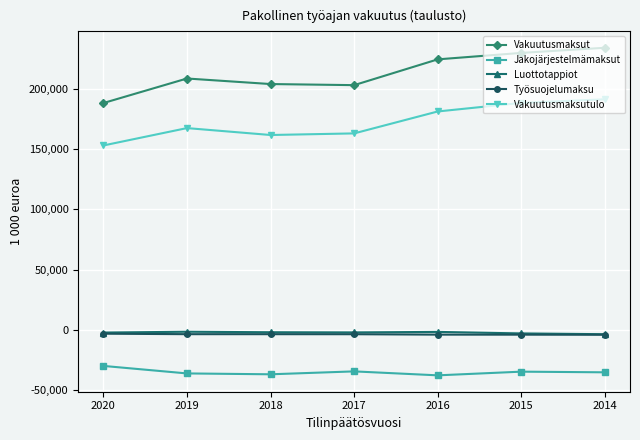

True or false: Vakuutusmaksutulo and Työsuojelumaksu intersect in this chart.

False